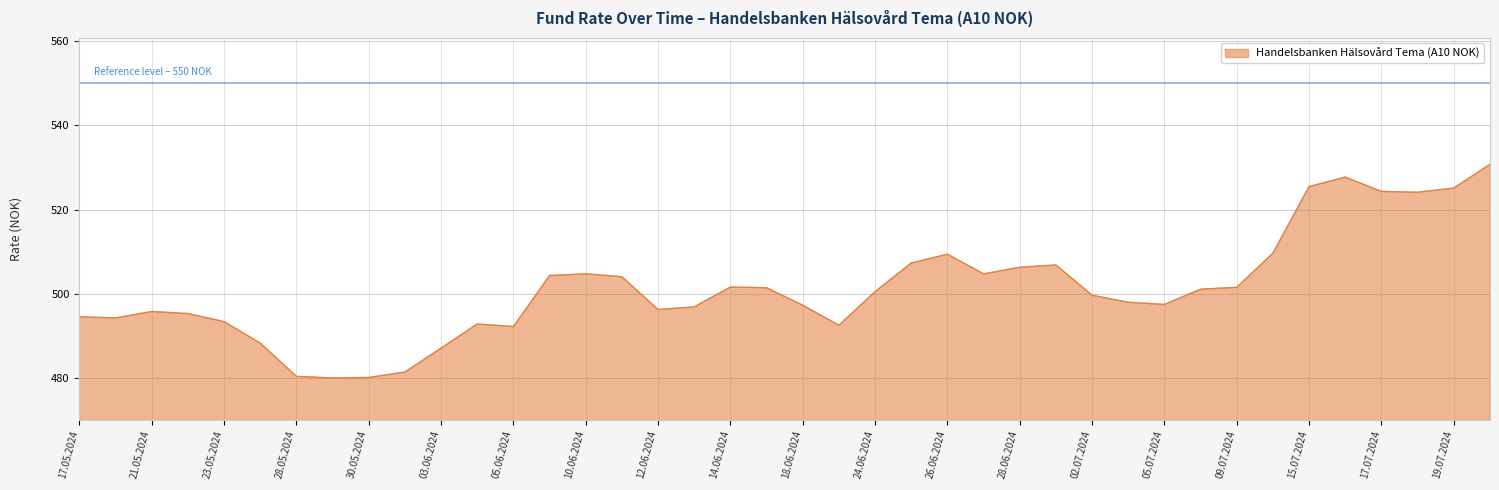

How many lines are shown in the chart?

1